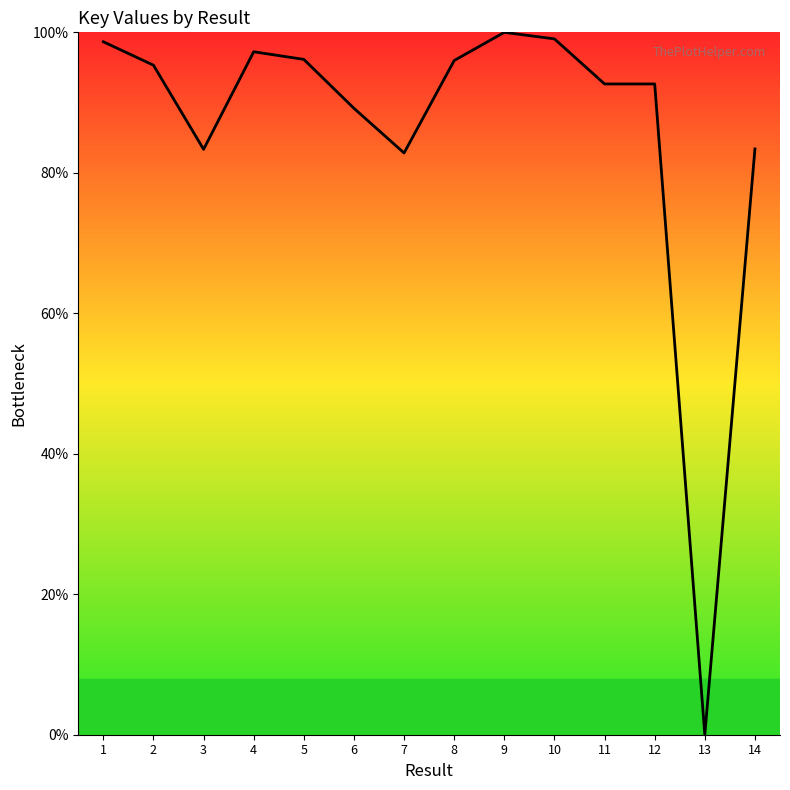

How many distinct data groups are displayed?

1